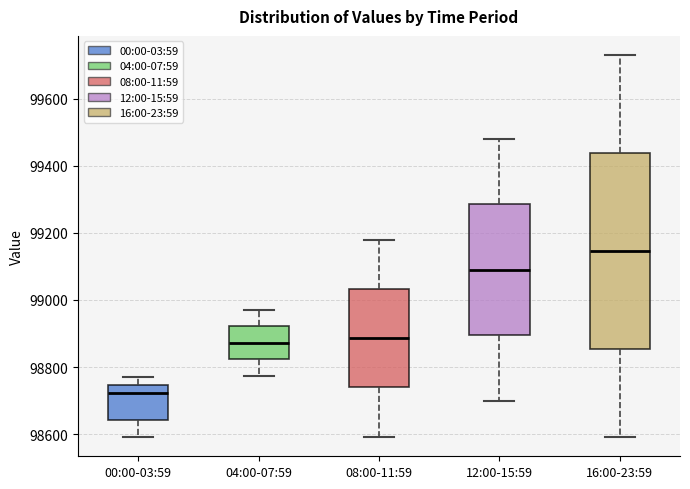

Reading left to right, read every box against the y-axis: the position of its median line, the range the box covers, and the ends of its whiskers. The values are not printed on the chart, so give them approximately, as read against the axis.

00:00-03:59: median 98720, box 98640 to 98740, whiskers 98600 to 98780
04:00-07:59: median 98880, box 98820 to 98920, whiskers 98780 to 98980
08:00-11:59: median 98880, box 98740 to 99040, whiskers 98600 to 99180
12:00-15:59: median 99100, box 98900 to 99280, whiskers 98700 to 99480
16:00-23:59: median 99140, box 98860 to 99440, whiskers 98600 to 99740